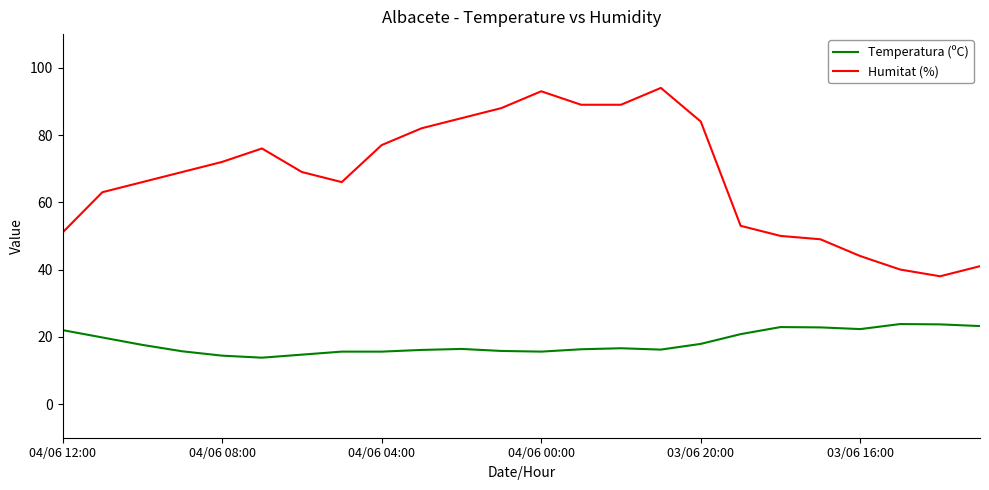

What is the difference between the maximum and minimum values in the Humitat (%) series?

56.0